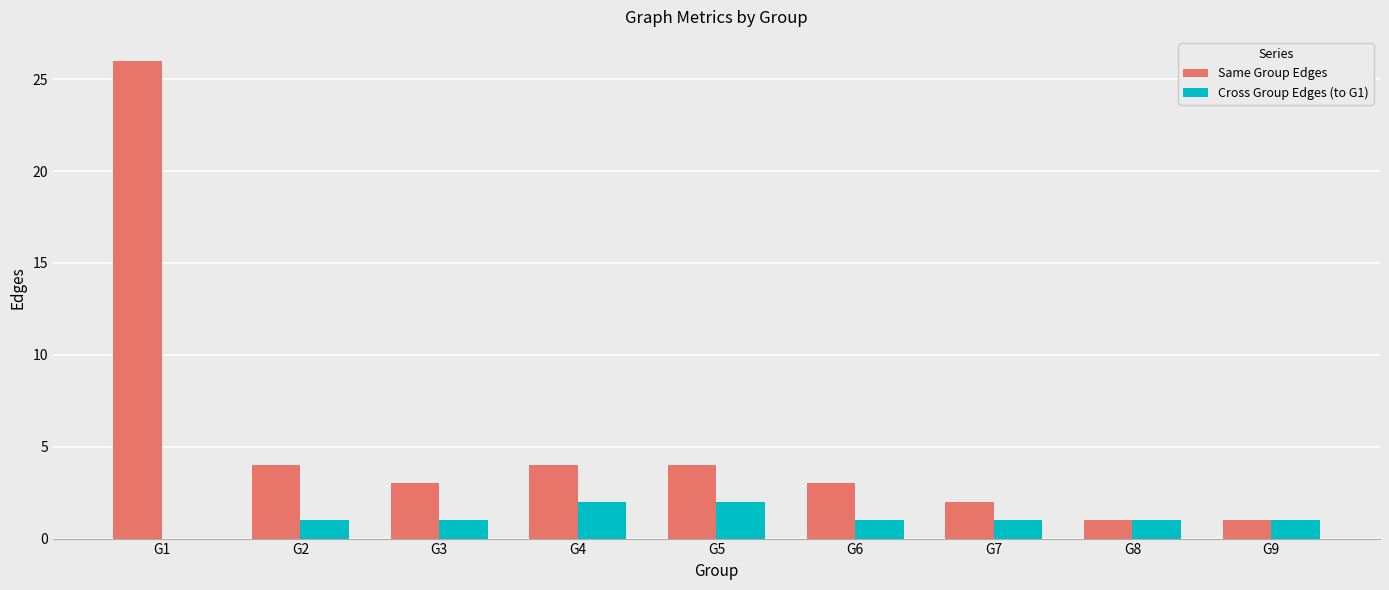

Is the value of Cross Group Edges (to G1) at G3 greater than the value of Same Group Edges at G5?

No